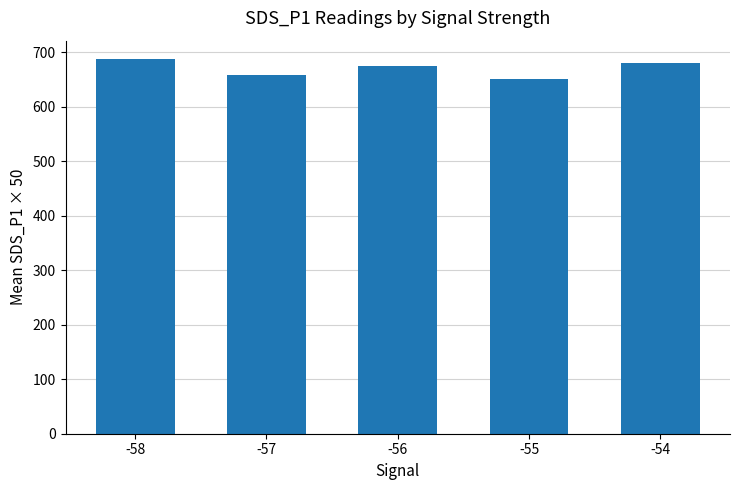

What is the difference between the maximum and minimum values?

36.5